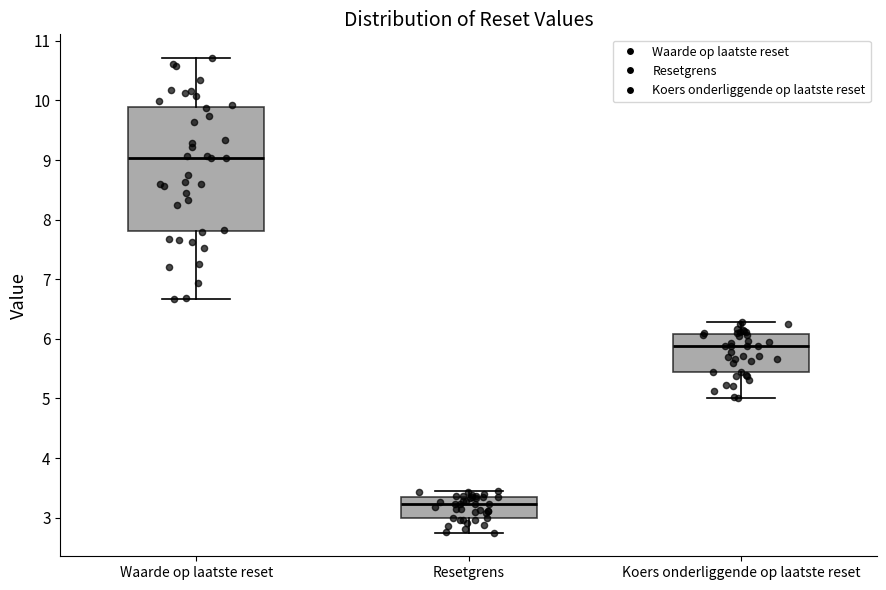

Where is the upper edge of the box for Waarde op laatste reset on the y-axis? The values are not printed on the chart, so give them approximately, as read against the axis.

9.9